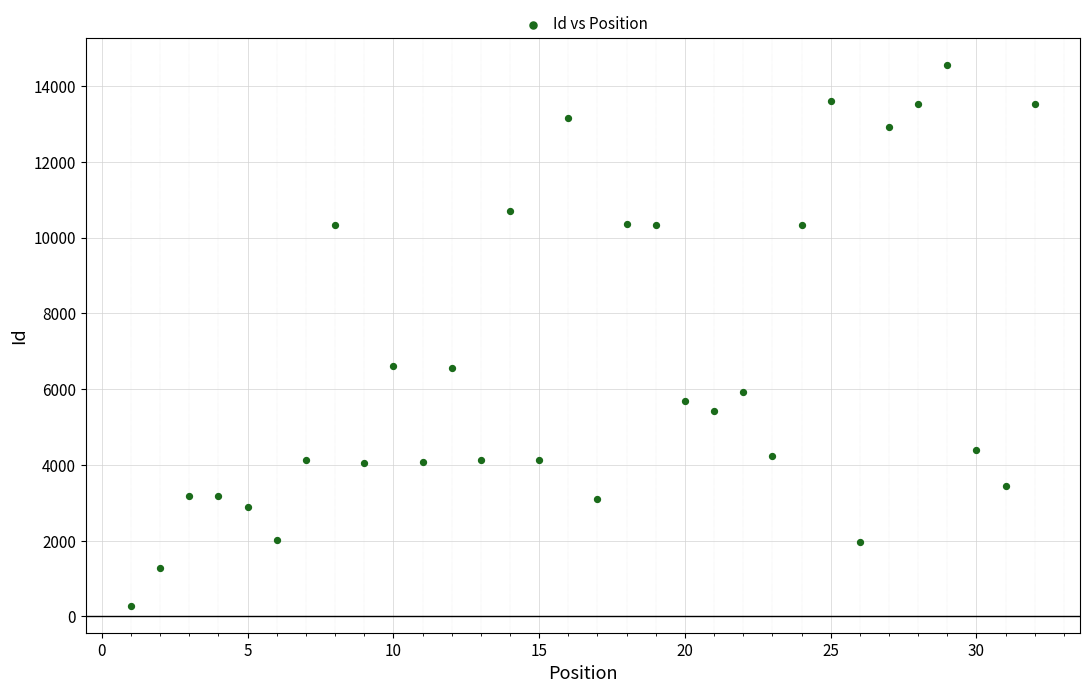

What is the range of X values (max minus min)?

31